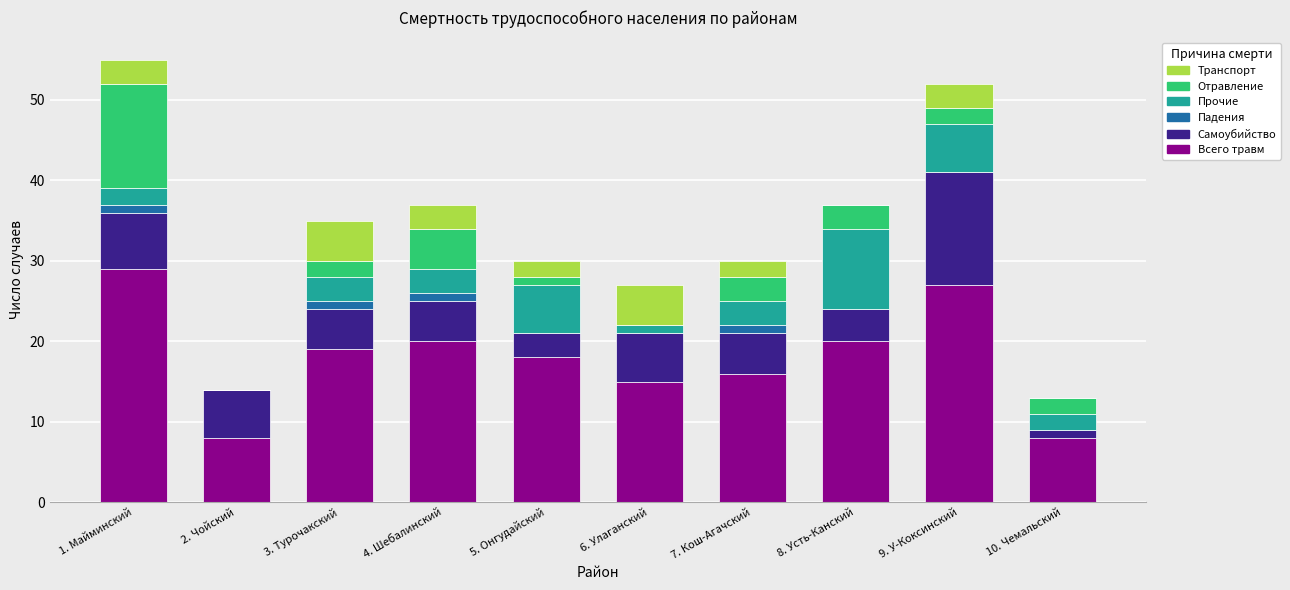

Which category has the highest value in the Всего травм series?

1. Майминский